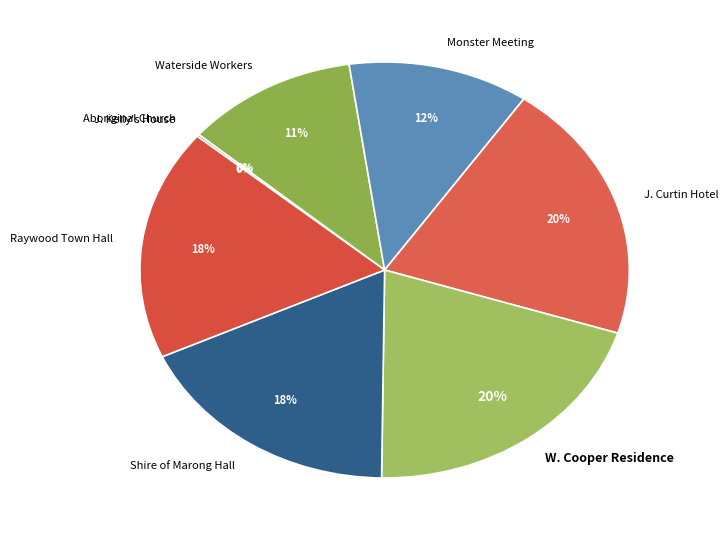

True or false: Shire of Marong Hall accounts for 18% of the total.

True